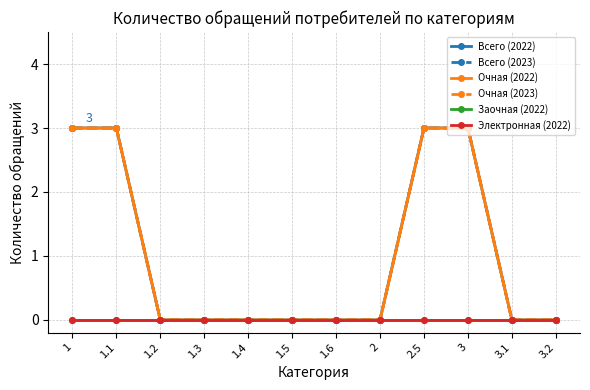

How many lines are shown in the chart?

6